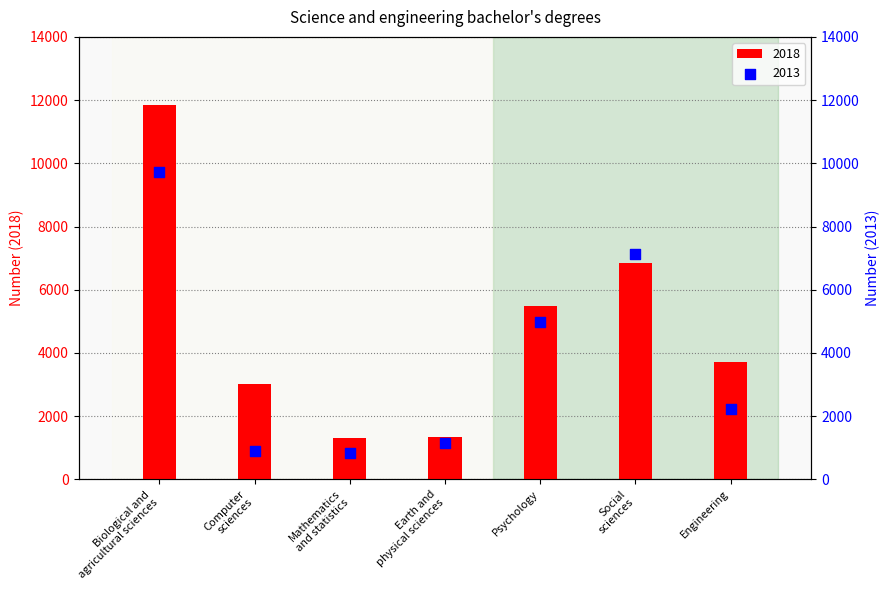

What is the total value across all series at Computer
sciences?

3936